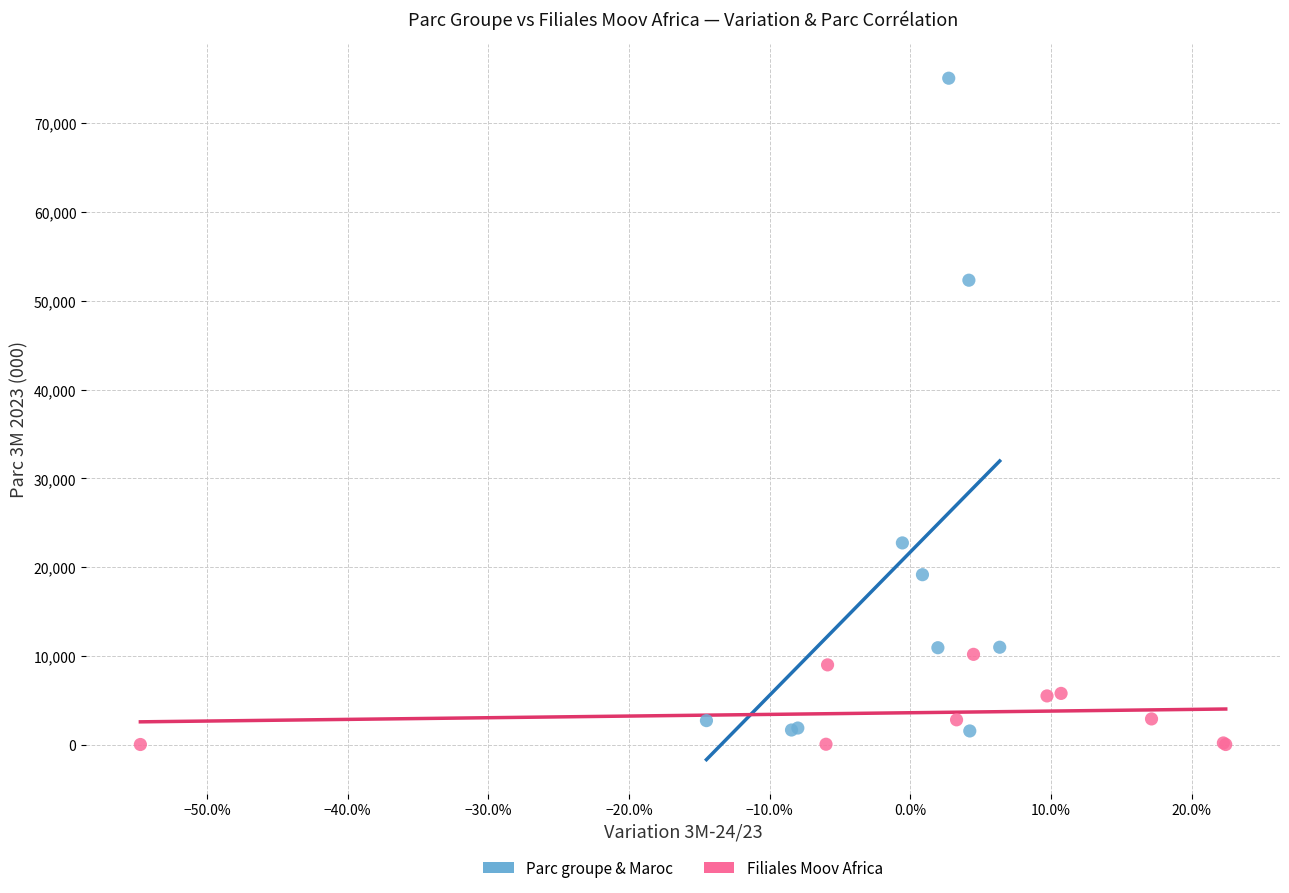

Which series reaches the maximum Y coordinate?

Parc groupe & Maroc